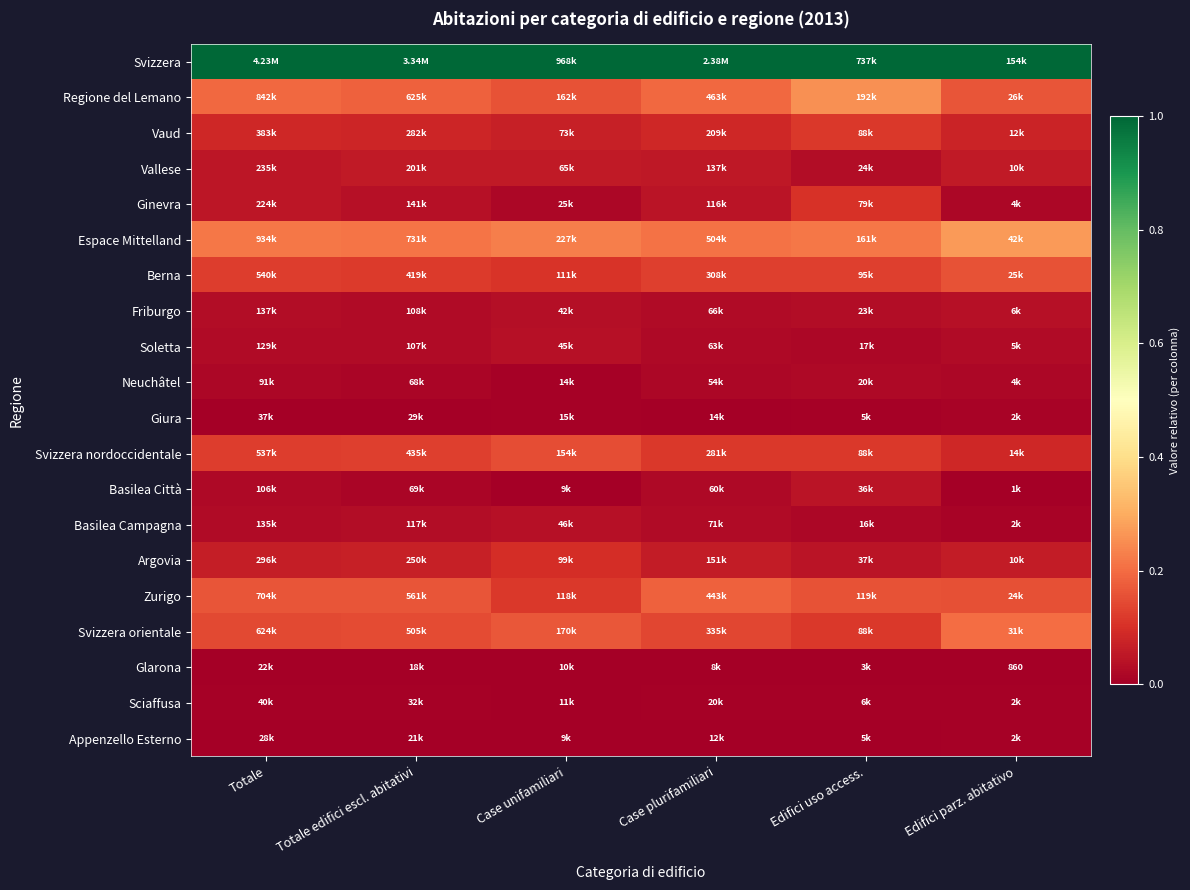

Where is Svizzera nordoccidentale nearest to the value 0?

Edifici parz. abitativo